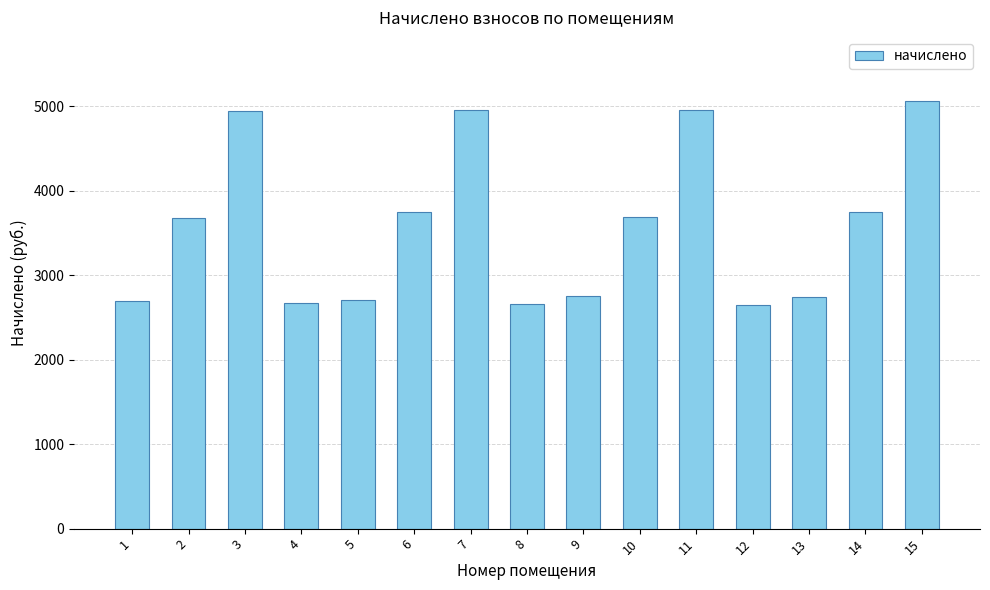

How many data points are less than 3681?

7